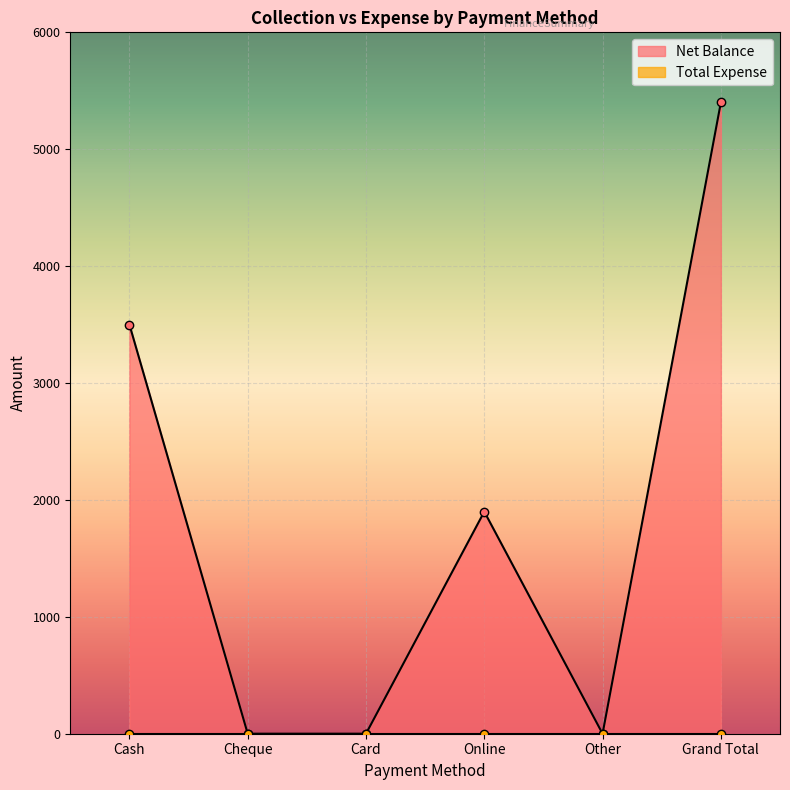

What position from the right is Cash?

6